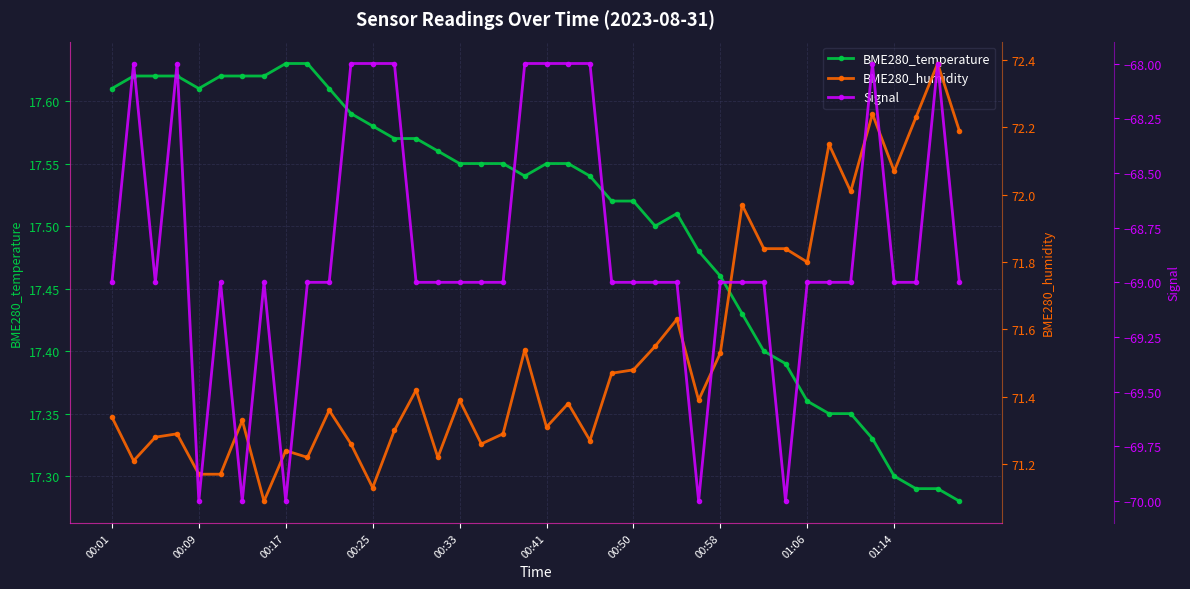

What is the highest value of the Signal series?

-68.0